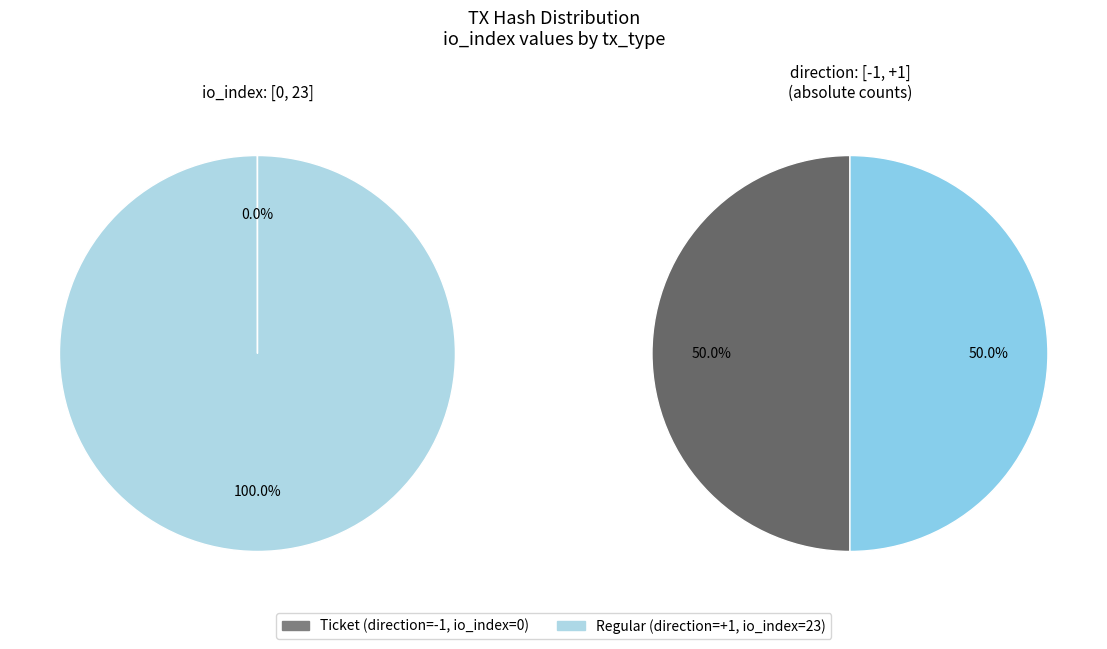

Which slice is the largest?

Regular (io_index=23)